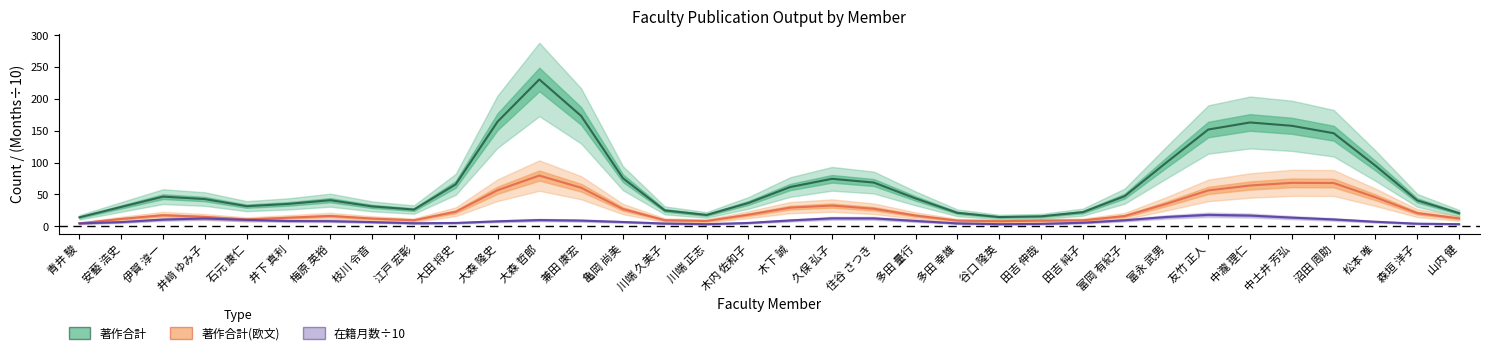

True or false: 著作合計 and 在籍月数÷10 cross at least once.

False